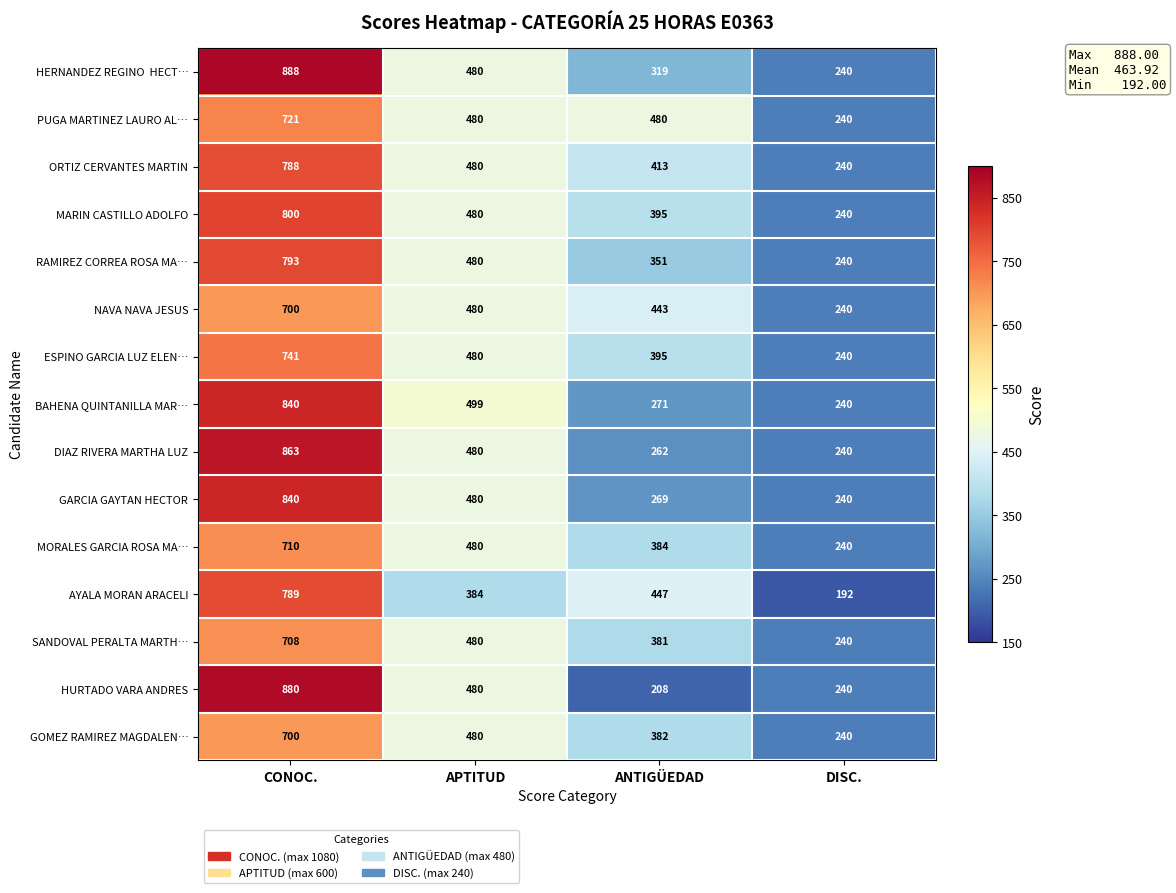

Which label corresponds to the smallest value in the chart?

DISC.